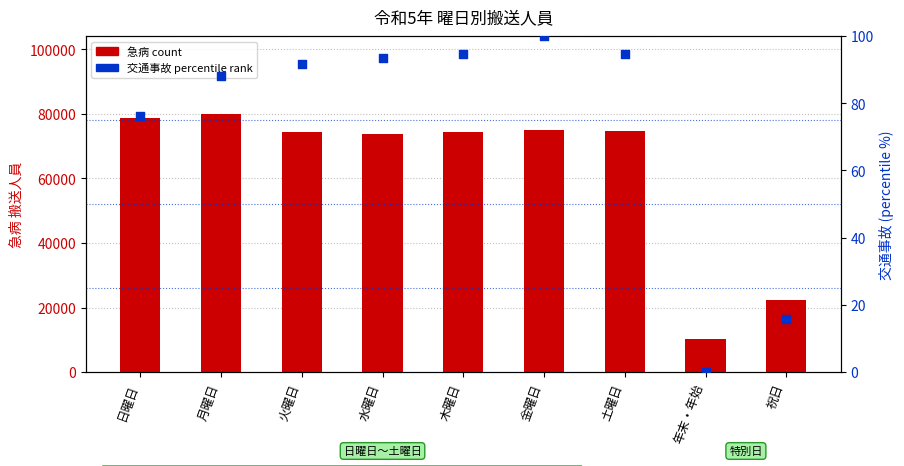

At which category is the sum across all series the highest?

月曜日